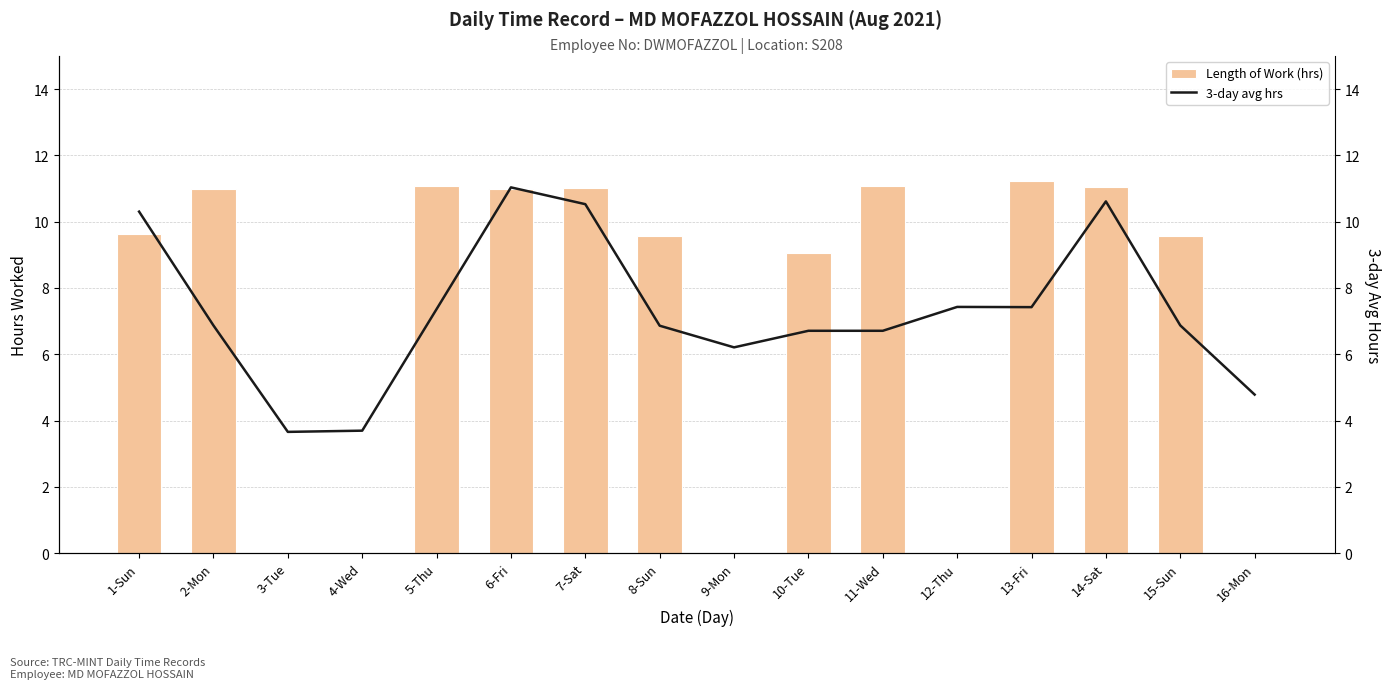

Which series has the largest total across all categories?

3-day avg hrs